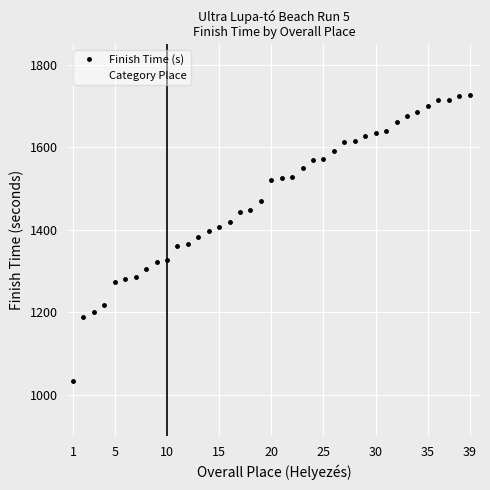

What is the value of the Category Place point at the 10th from the left?

6